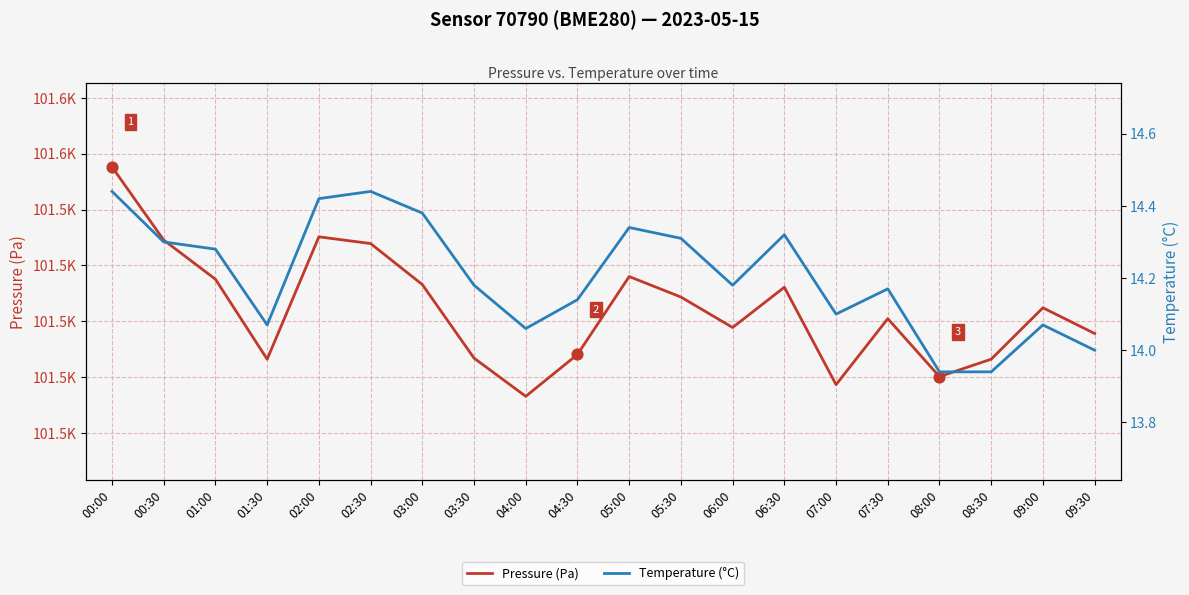

Which series has the largest total across all categories?

Pressure (Pa)